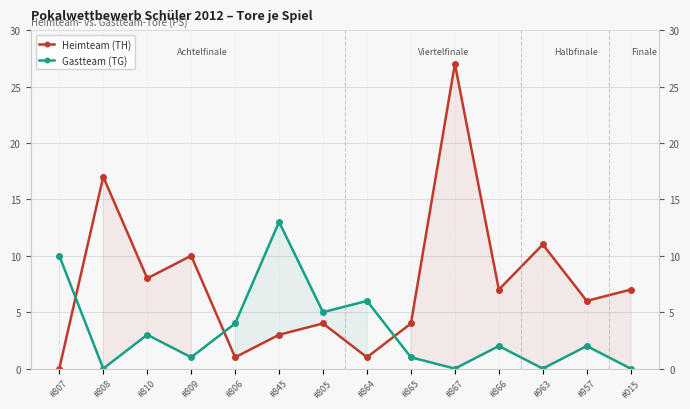

What are all the series names shown in the legend?

Heimteam (TH), Gastteam (TG)